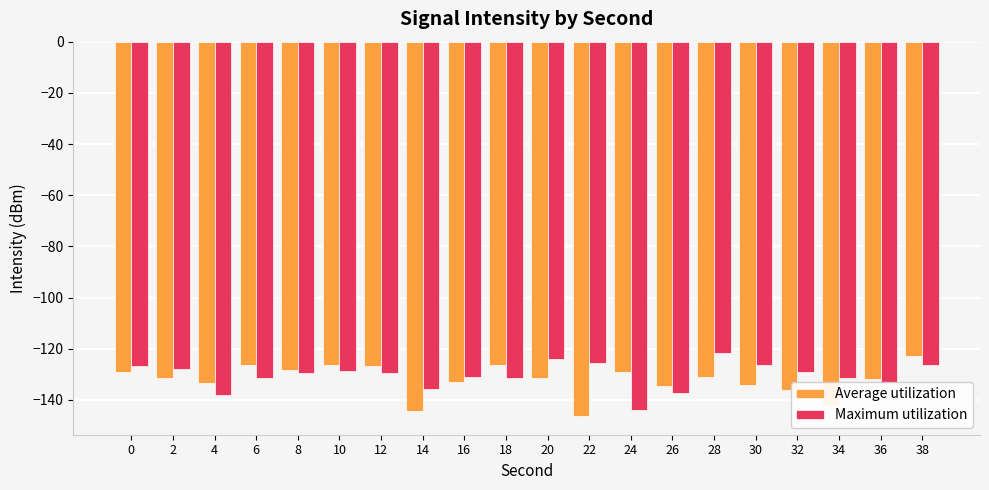

What are all the series names shown in the legend?

Average utilization, Maximum utilization